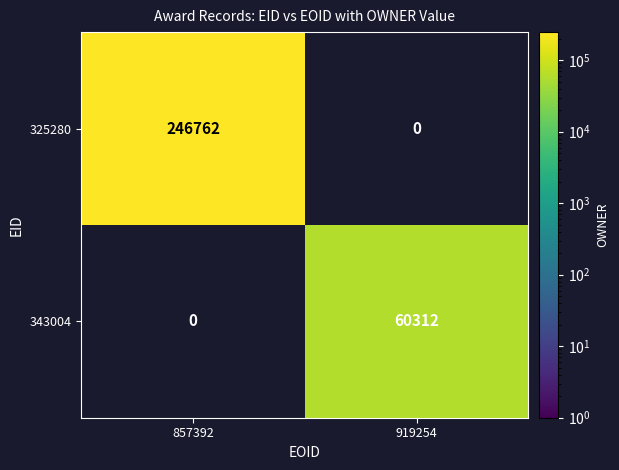

The 343004 series shows 60312 at 919254. True or false?

True